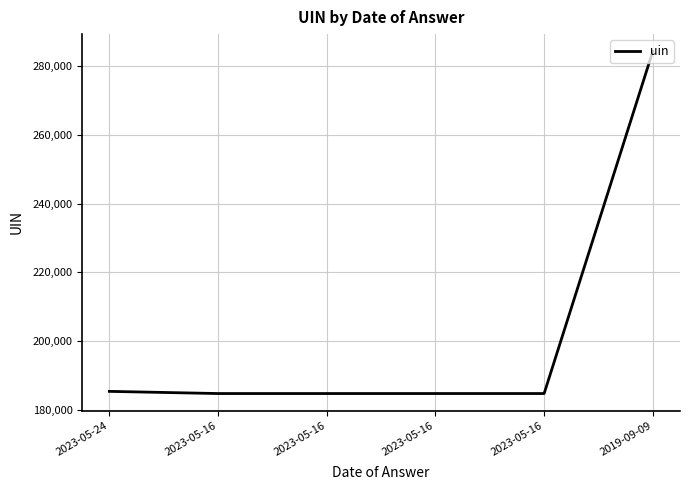

How many distinct data groups are displayed?

1